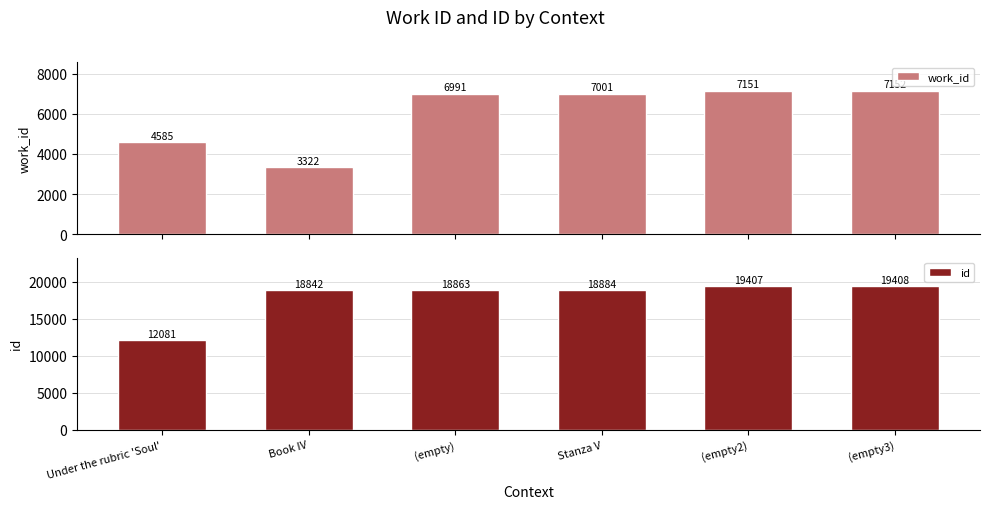

At Book IV, list the series in order from smallest to largest.

work_id, id